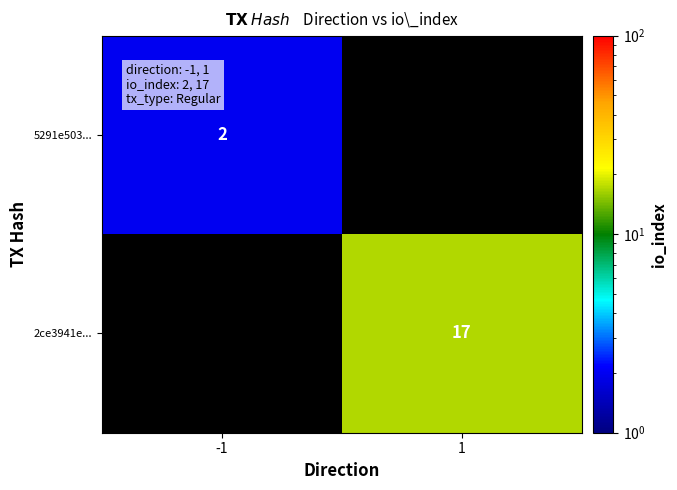

The value of 2ce3941e... at 1 is 17. True or false?

True